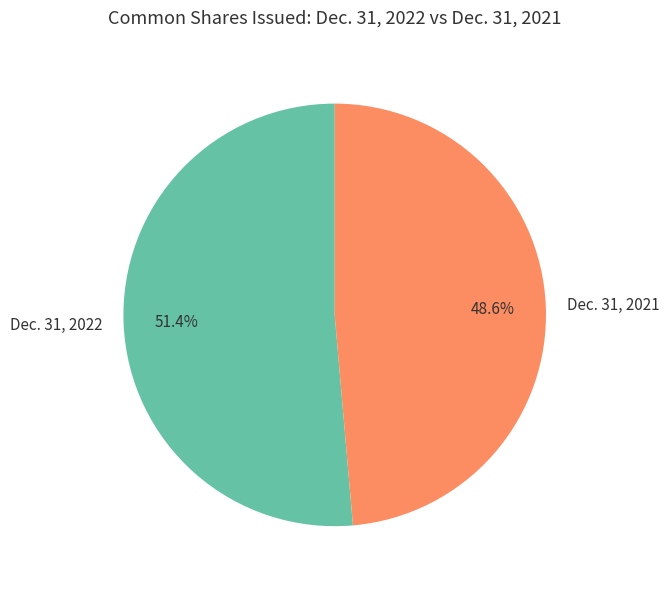

What percentage is the Dec. 31, 2022 slice, to the nearest percent?

51%